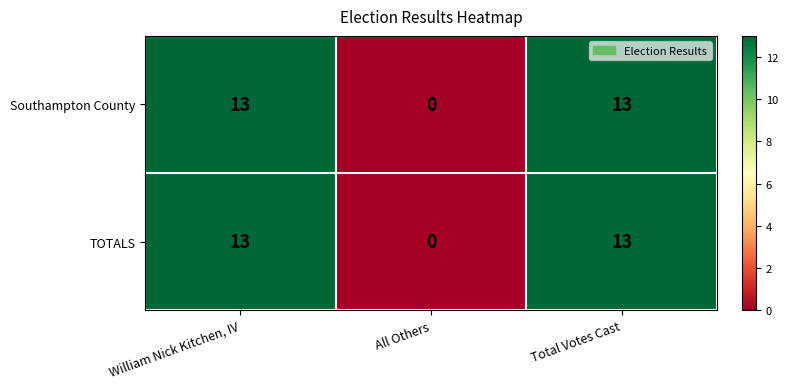

What is the total value across all series at William Nick Kitchen, IV?

26